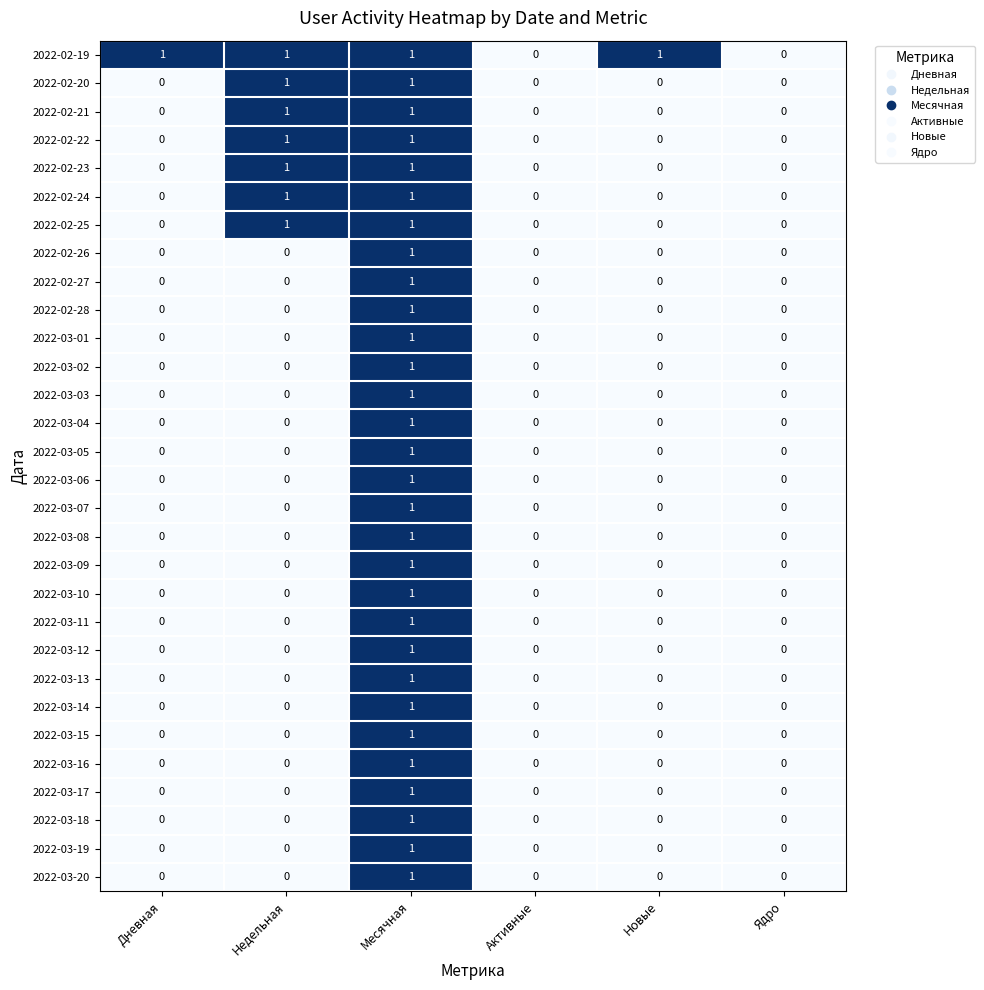

True or false: 2022-03-04 has a value of 0 at Новые.

True